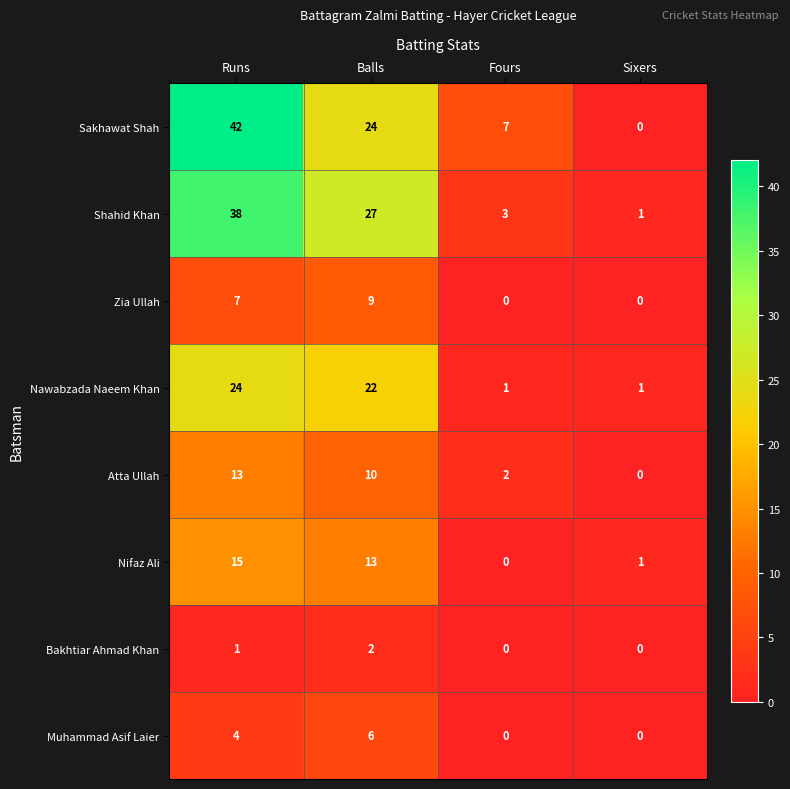

What is the average value of the Nifaz Ali series?

7